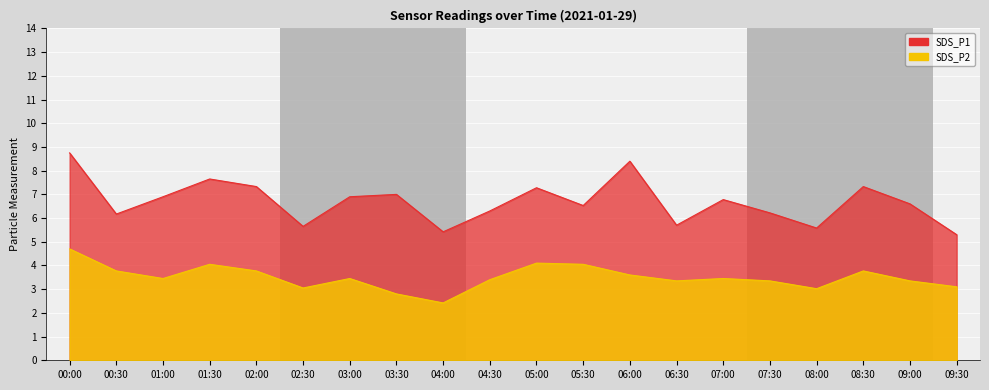

How many lines are shown in the chart?

2